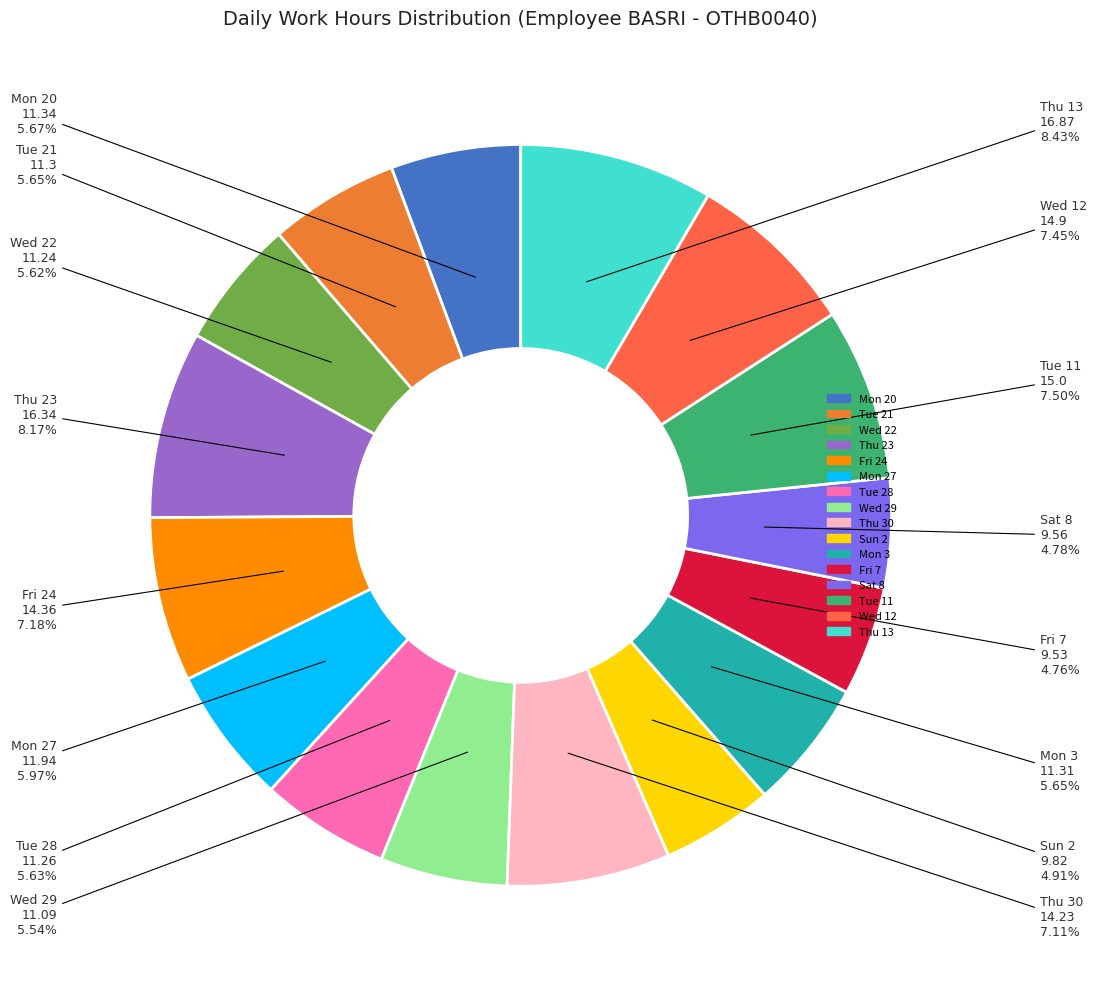

Combined, do Wed 22 and Mon 20 account for over 50%?

No